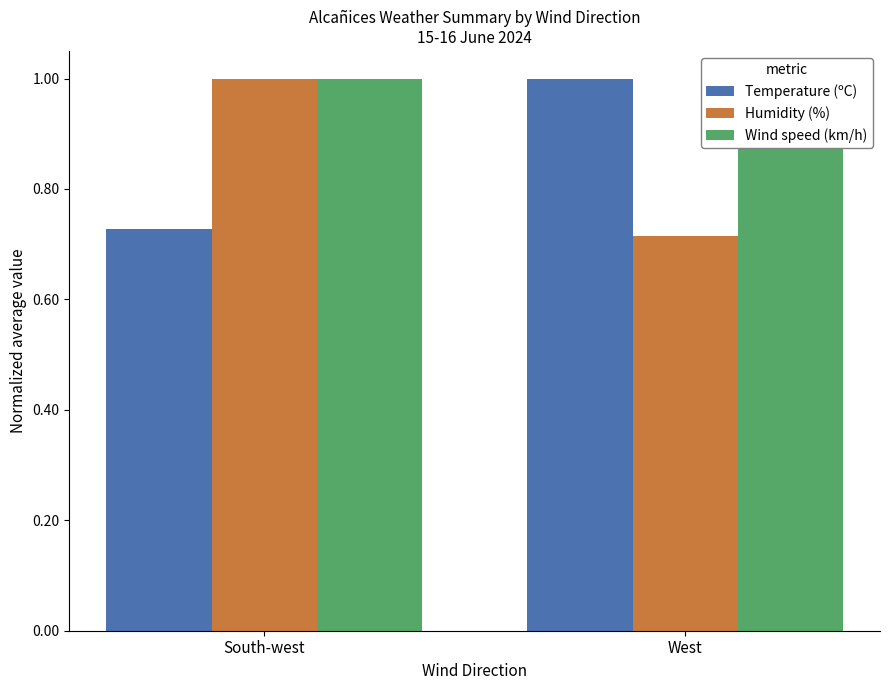

What is the sum of all Wind speed (km/h) values?

2.0